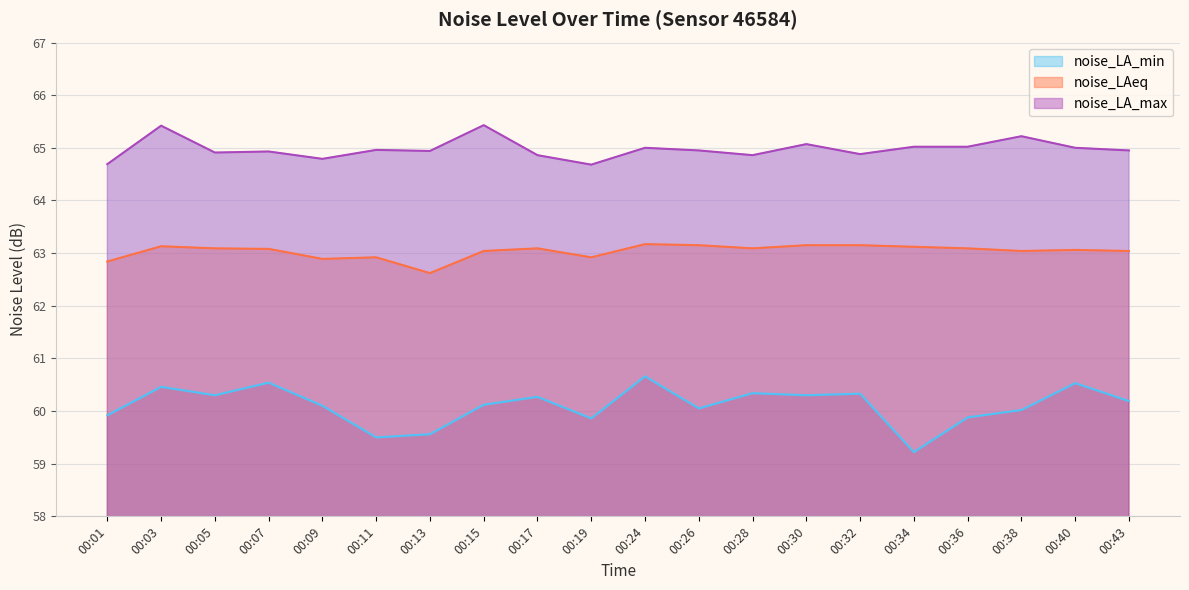

Which category has the lowest value in the noise_LAeq series?

00:13